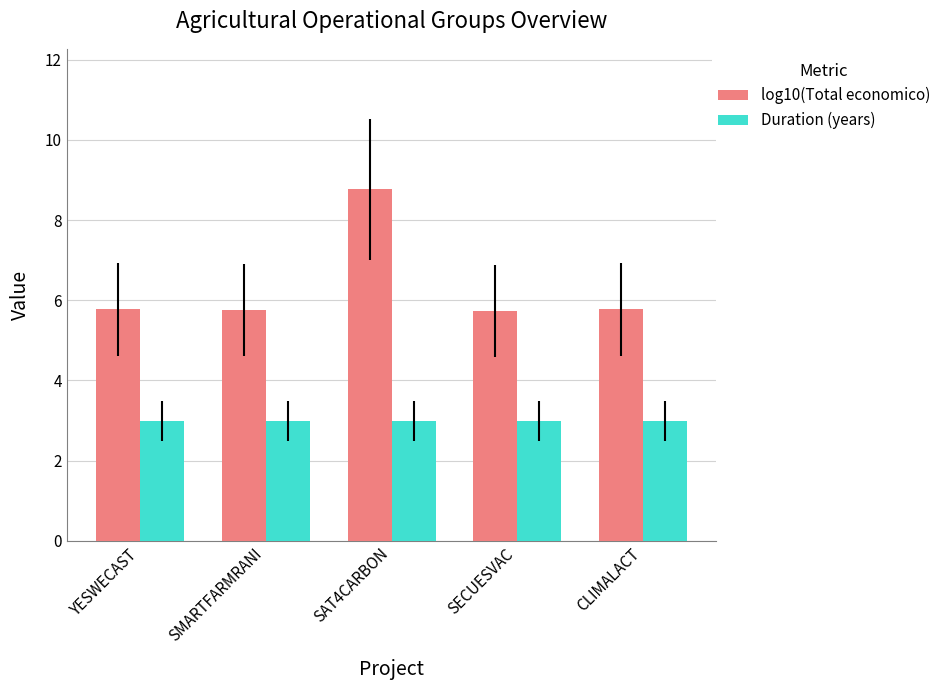

The value of log10(Total economico) at SMARTFARMRANI is 5.8. True or false?

True